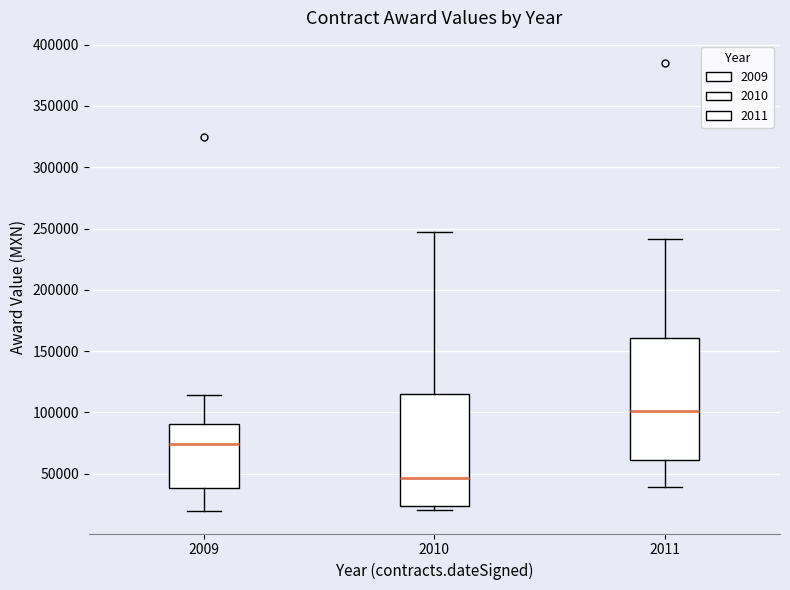

Where does the lower whisker of the box at x = 2011 end on the y-axis? The values are not printed on the chart, so give them approximately, as read against the axis.

40000